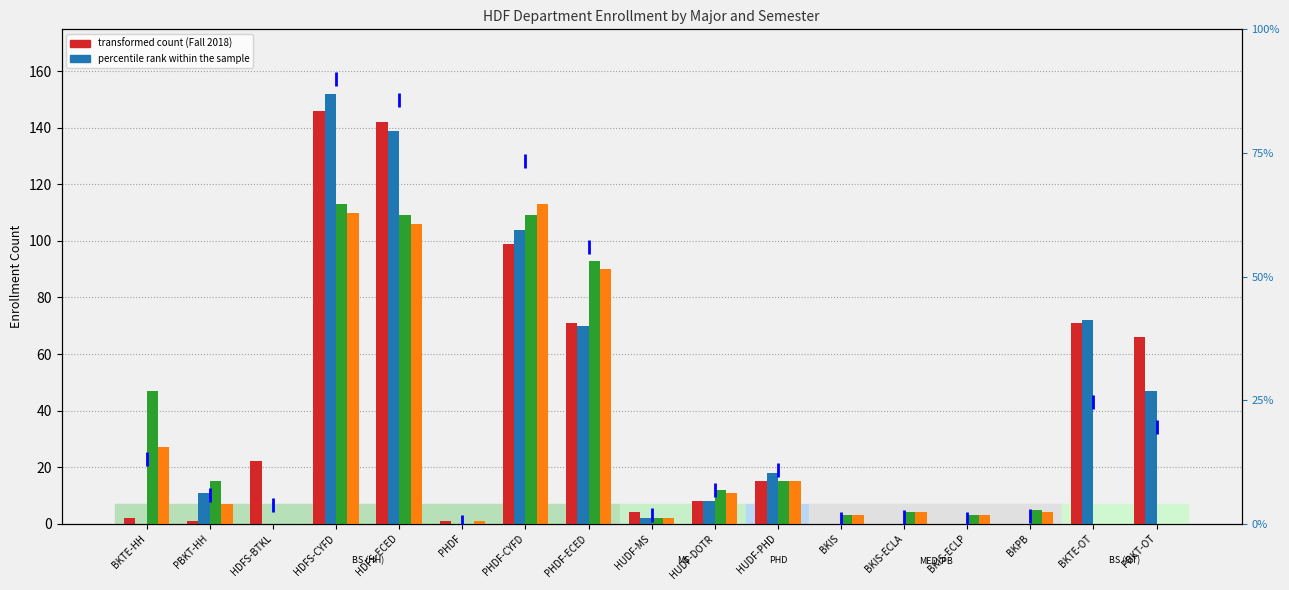

What is the maximum value shown in the chart?

152.0